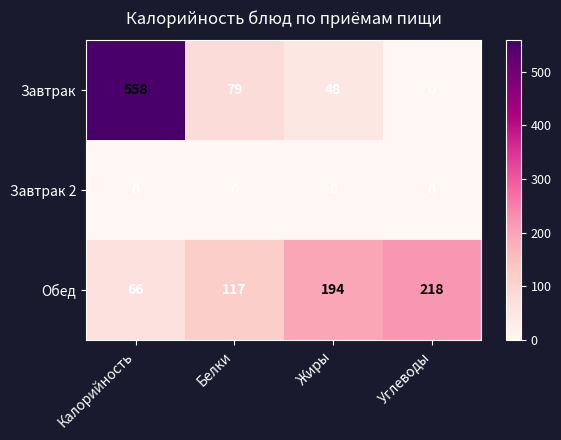

At Жиры, list the series in order from largest to smallest.

Обед, Завтрак, Завтрак 2